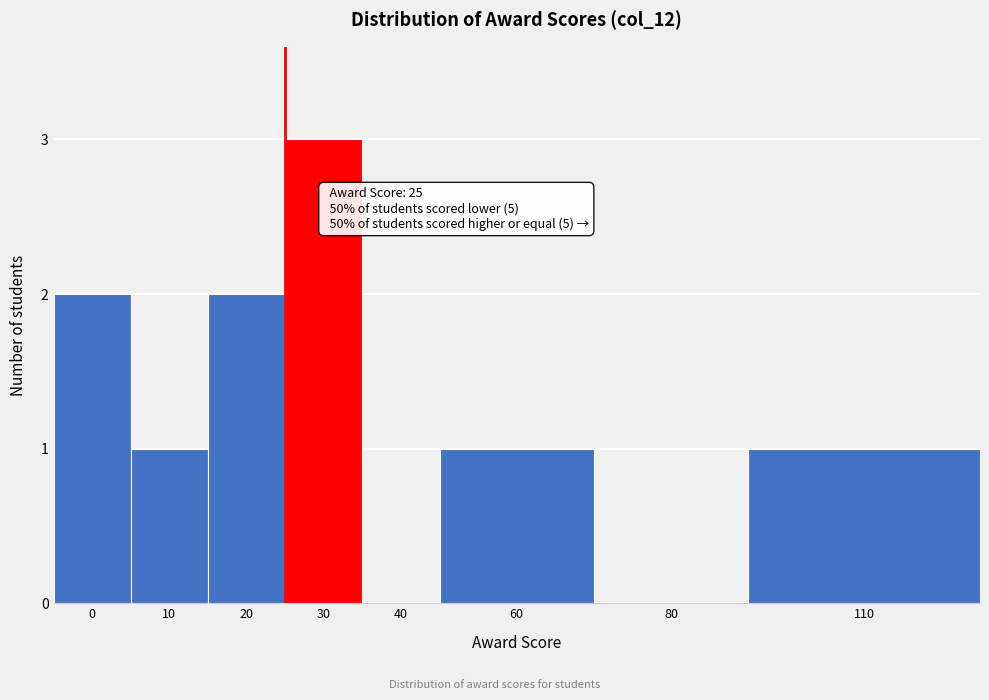

Reading left to right, list all the values displayed in this chart.

0=2	10=1	20=2	30=3	40=0	60=1	80=0	110=1